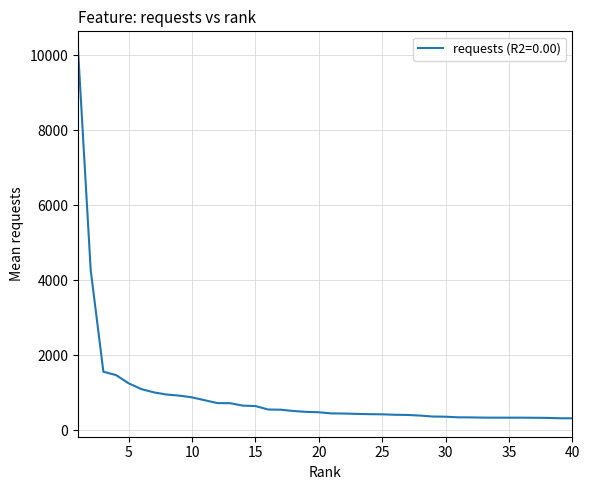

What is the average value?

934